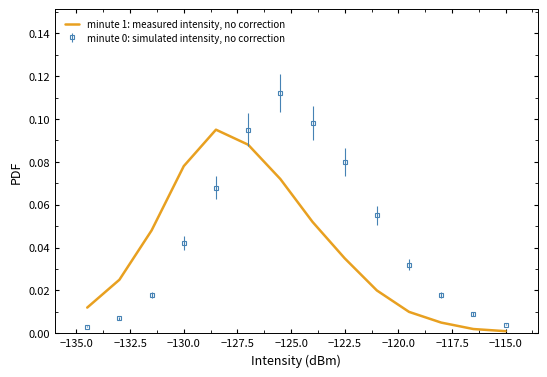

True or false: minute 1: measured intensity, no correction and minute 0: simulated intensity, no correction intersect in this chart.

True